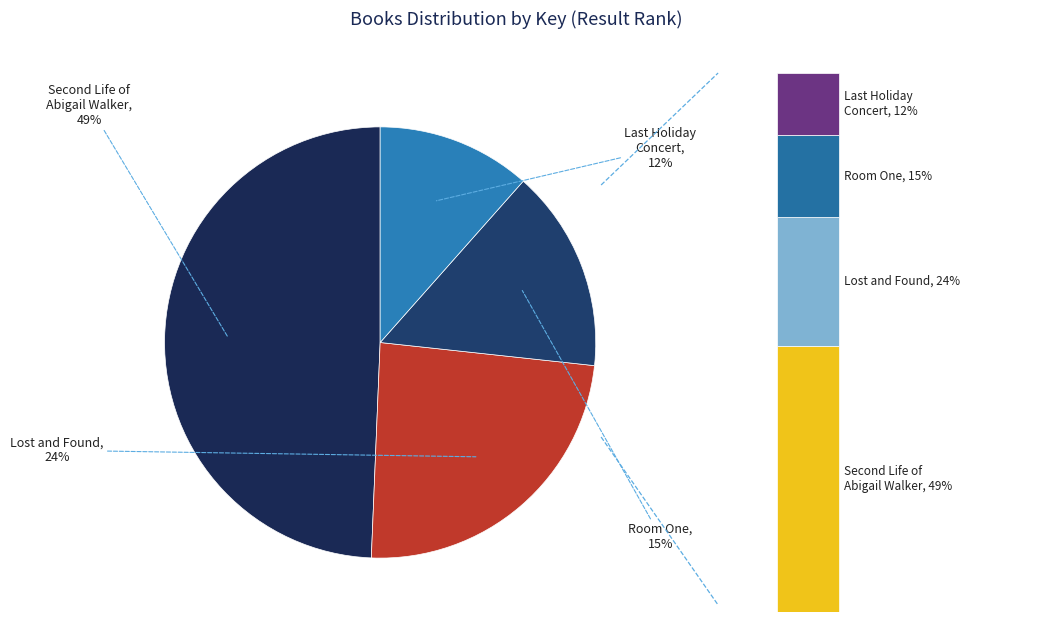

Count the number of slices in the pie.

4